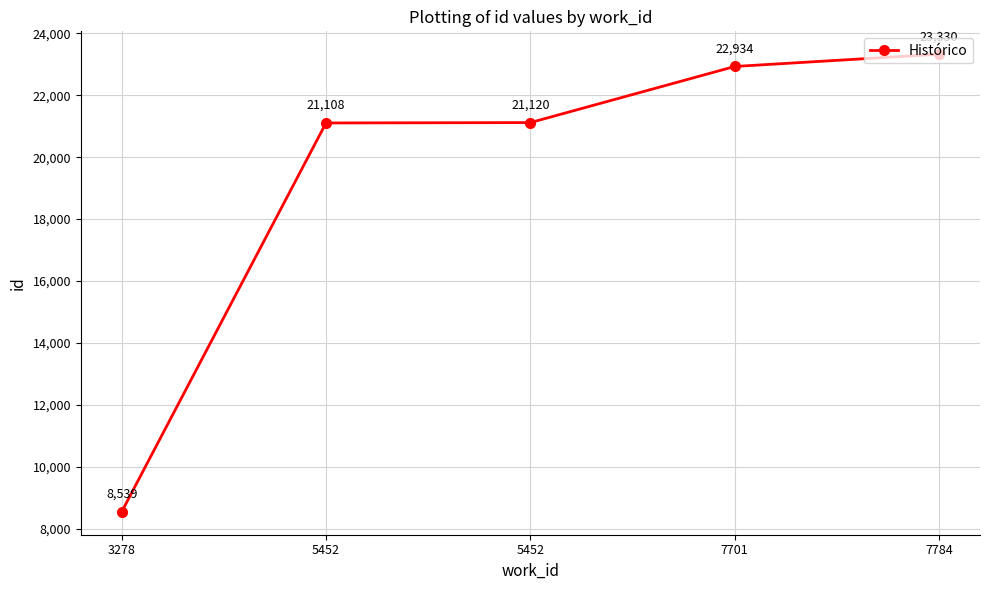

Rank the categories by value from highest to lowest.

7784, 7701, 5452, 5452, 3278